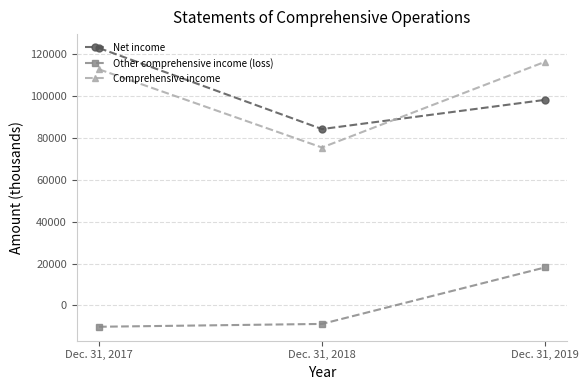

At Dec. 31, 2018, list the series in order from largest to smallest.

Net income, Comprehensive income, Other comprehensive income (loss)